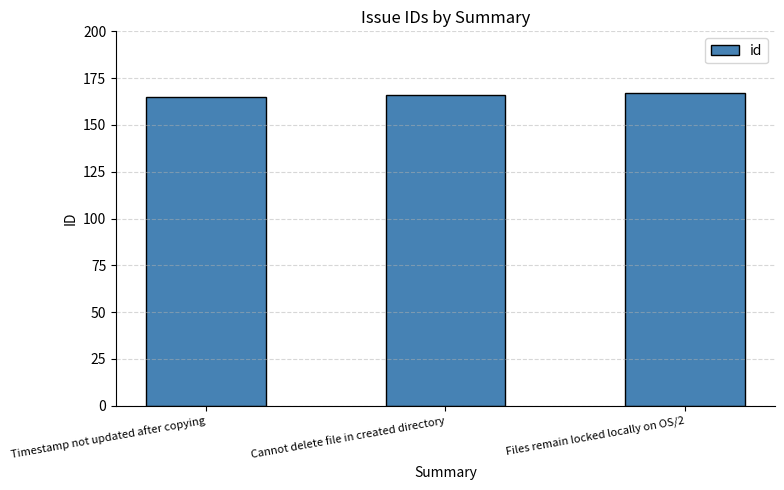

How many data points are less than 166?

1